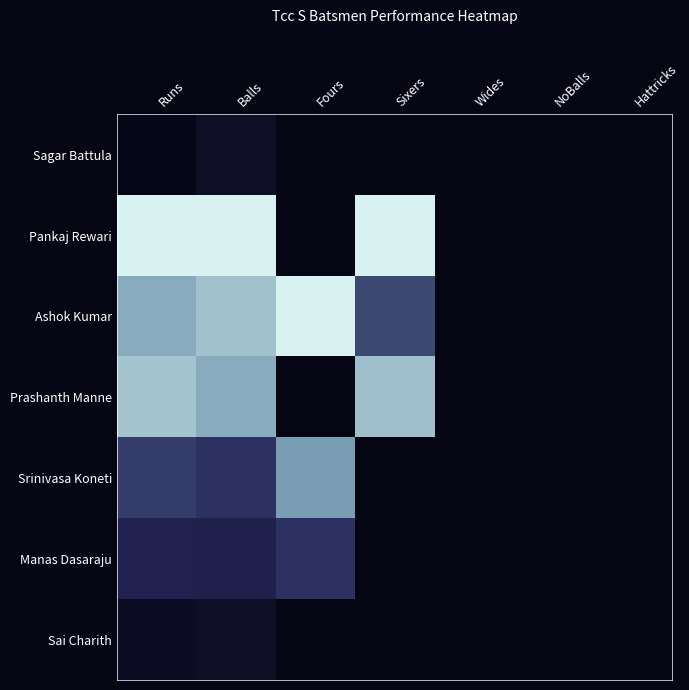

Which label corresponds to the smallest value in the chart?

Fours